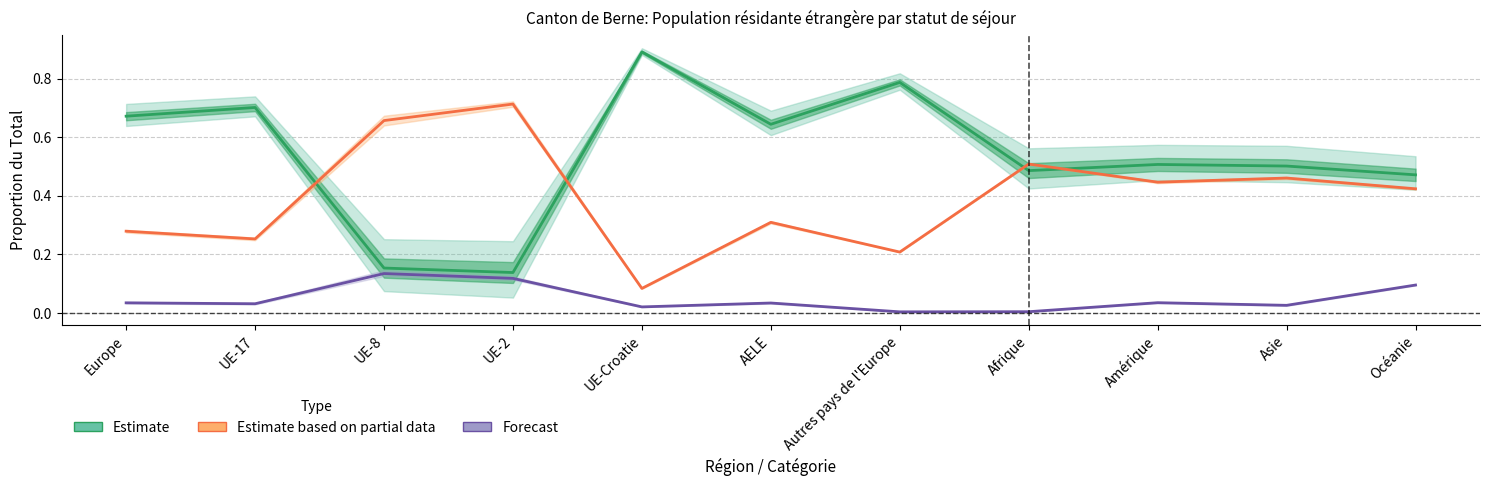

What is the label of the 6th point from the right?

AELE